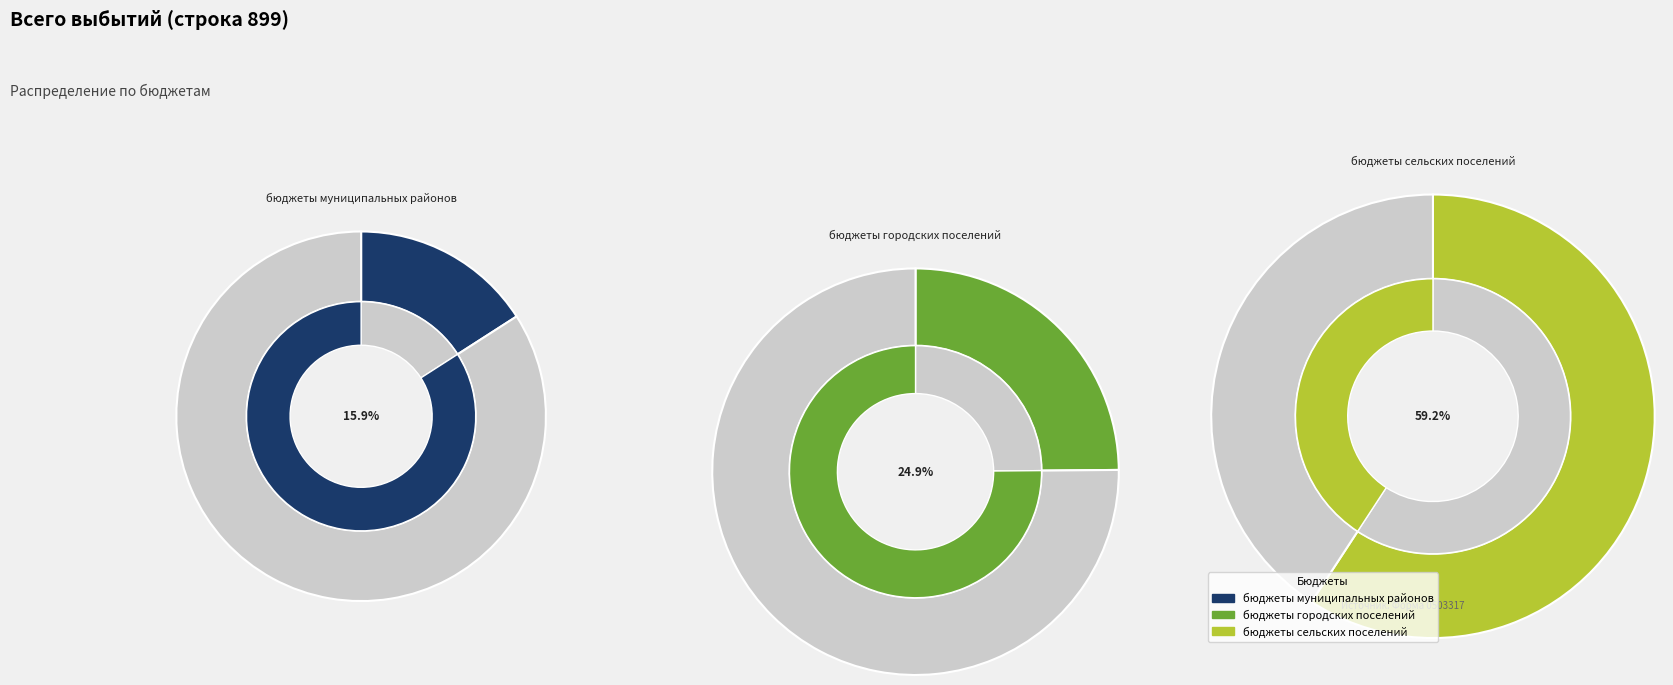

The бюджеты муниципальных районов slice represents 6% of the pie. True or false?

False